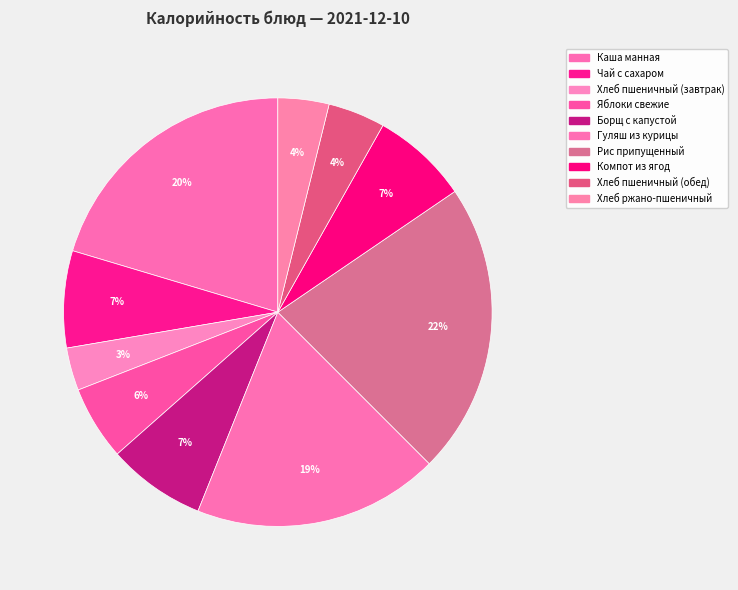

Combined, do Чай с сахаром and Рис припущенный account for over 50%?

No